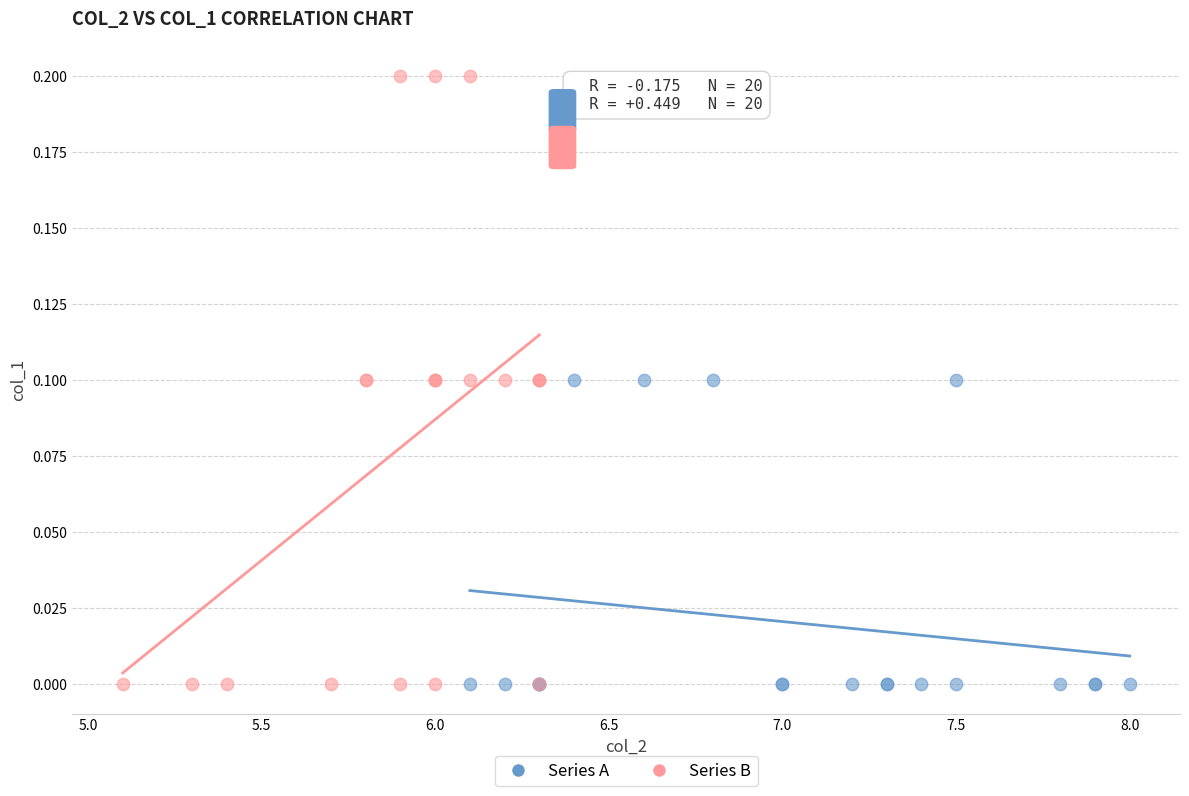

Which series has the widest spread of Y values?

Series B